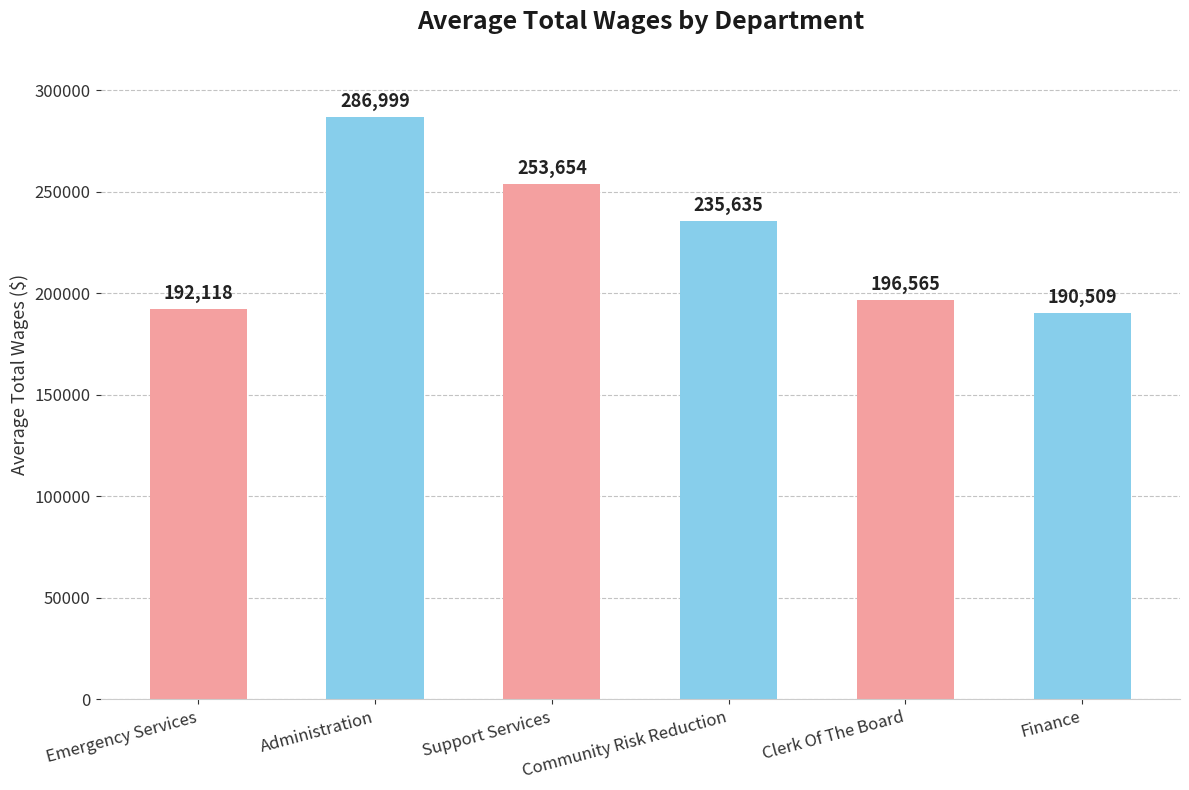

What position from the left is Community Risk Reduction?

4